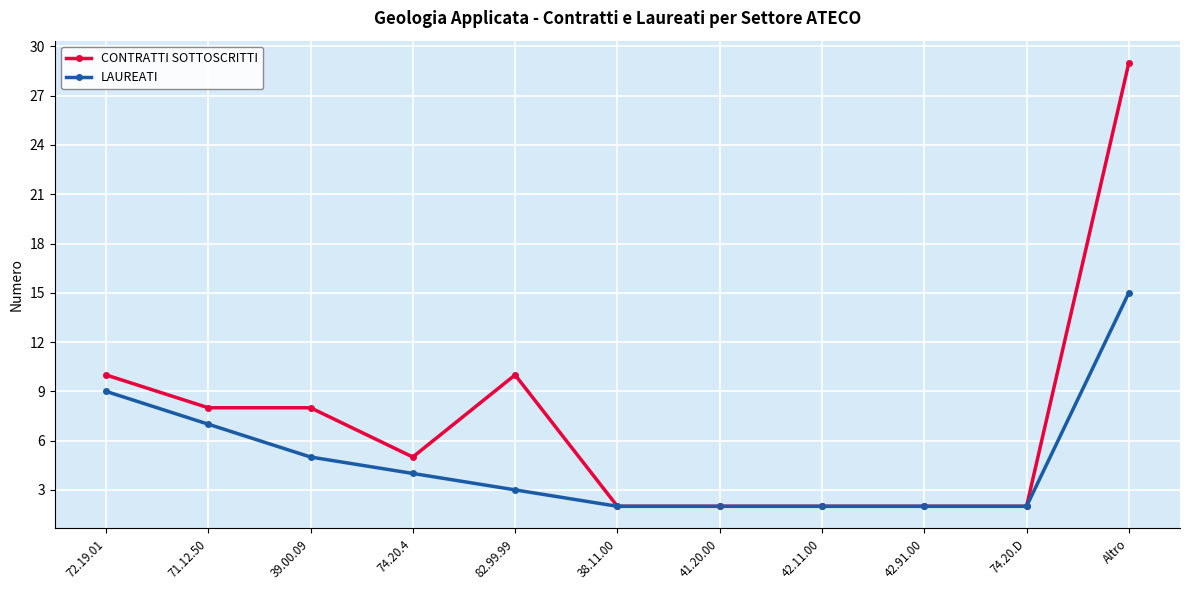

Rank the series by their maximum value, from highest to lowest.

CONTRATTI SOTTOSCRITTI, LAUREATI